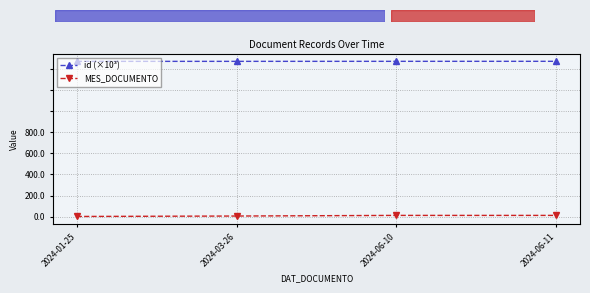

What are all the series names shown in the legend?

id (×10³), MES_DOCUMENTO